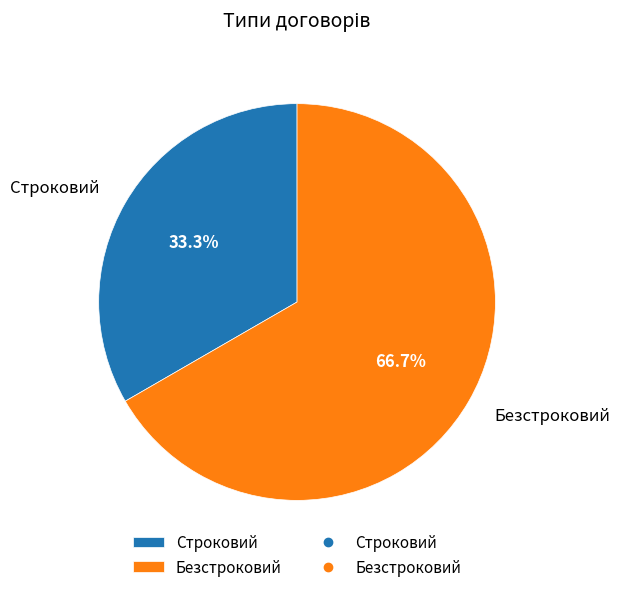

What is the ratio of the value at Безстроковий to the value at Строковий?

2.0